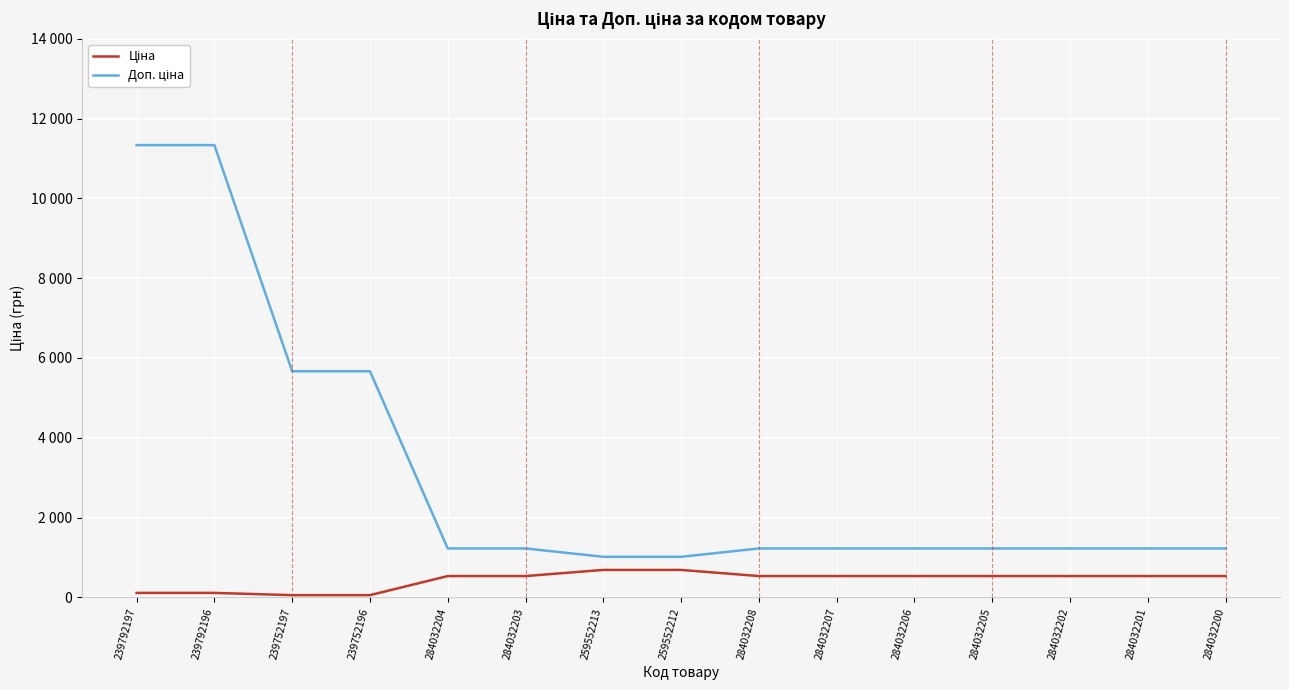

Between 284032207 and 284032202, which series saw the biggest shift?

Ціна